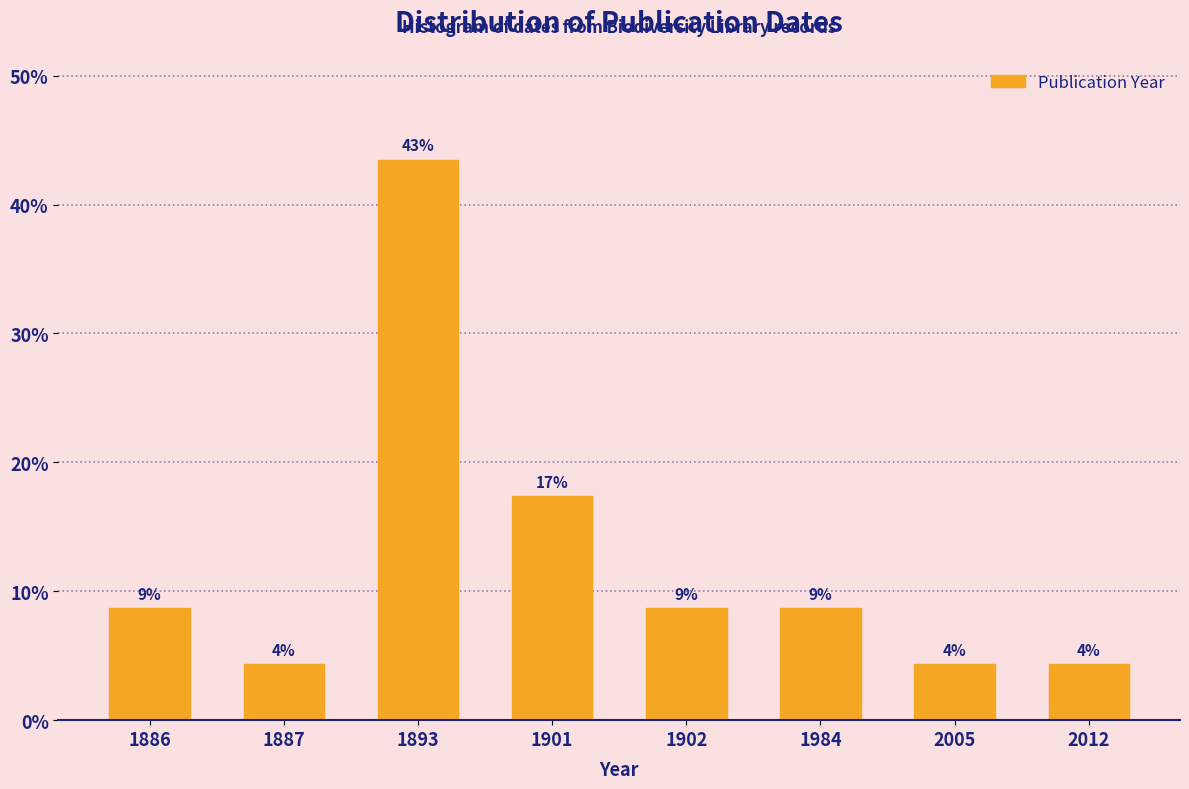

Does the chart contain any negative values?

No